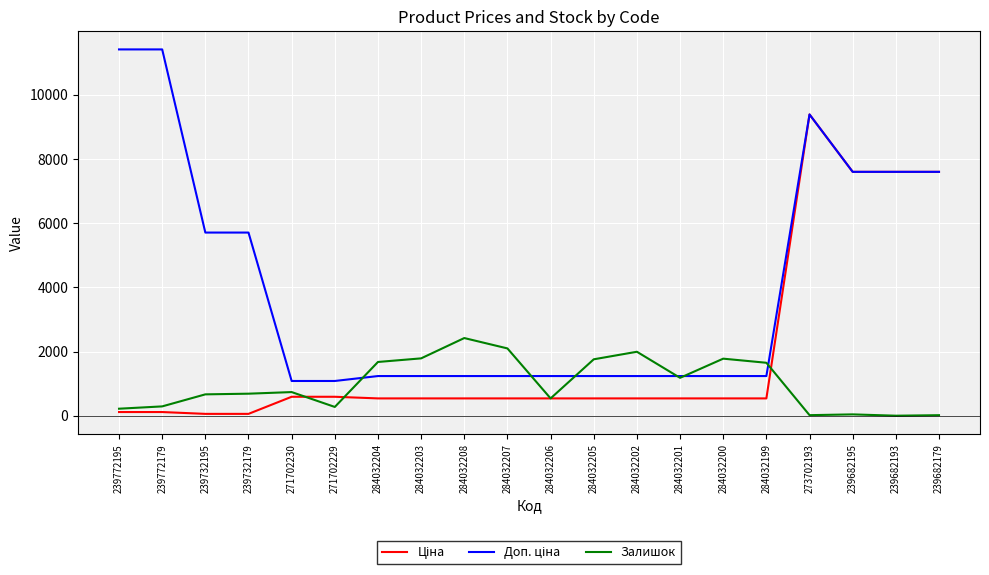

The Залишок series shows 1180.0 at 284032201. True or false?

True